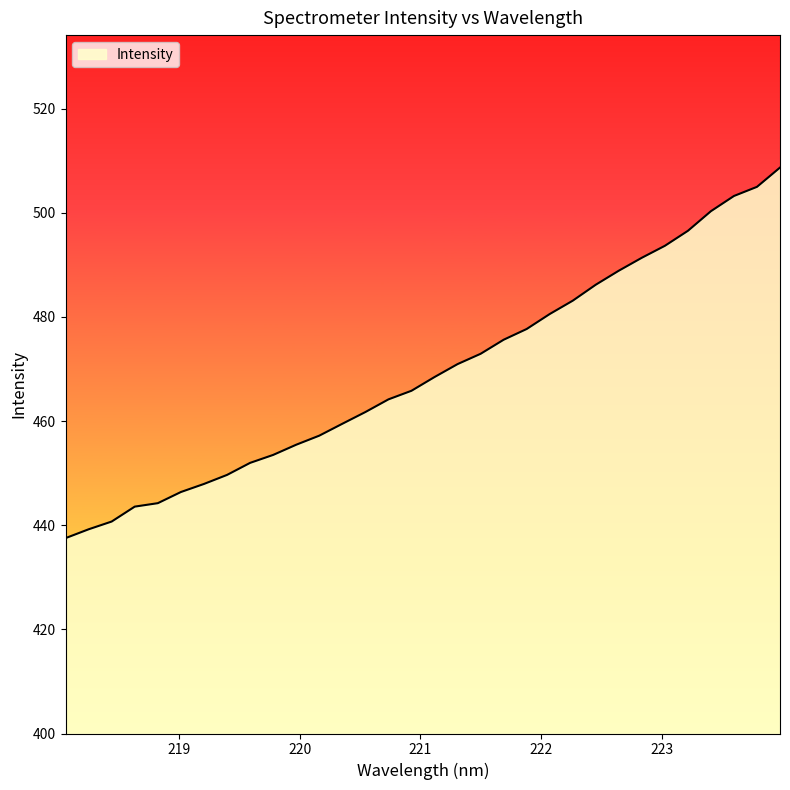

What is the greatest value displayed?

508.7